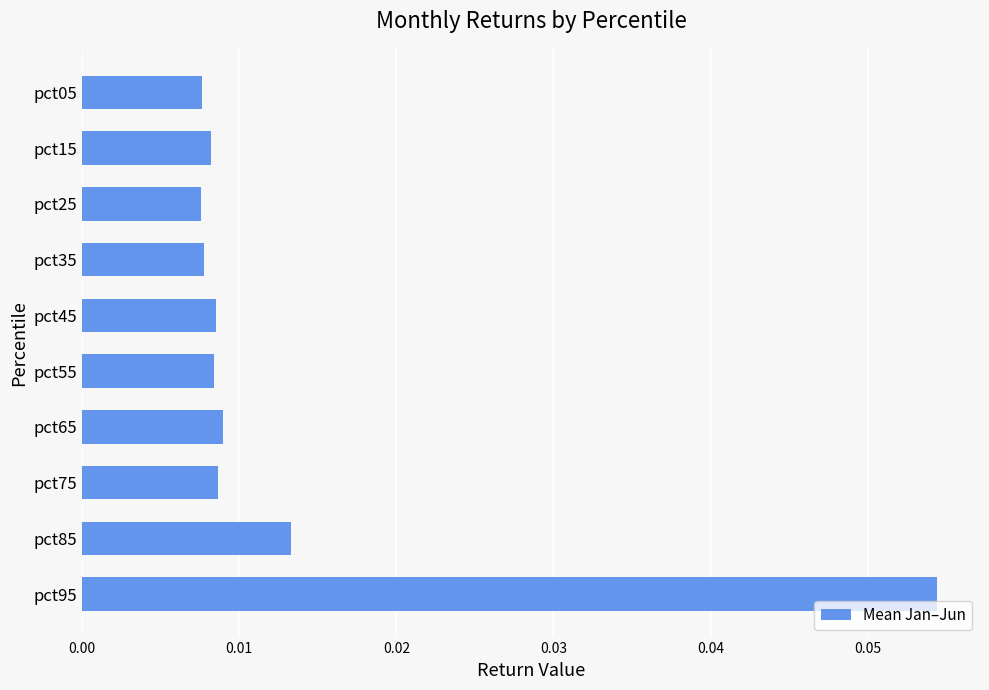

Count the values in the range 0 to 1.

10